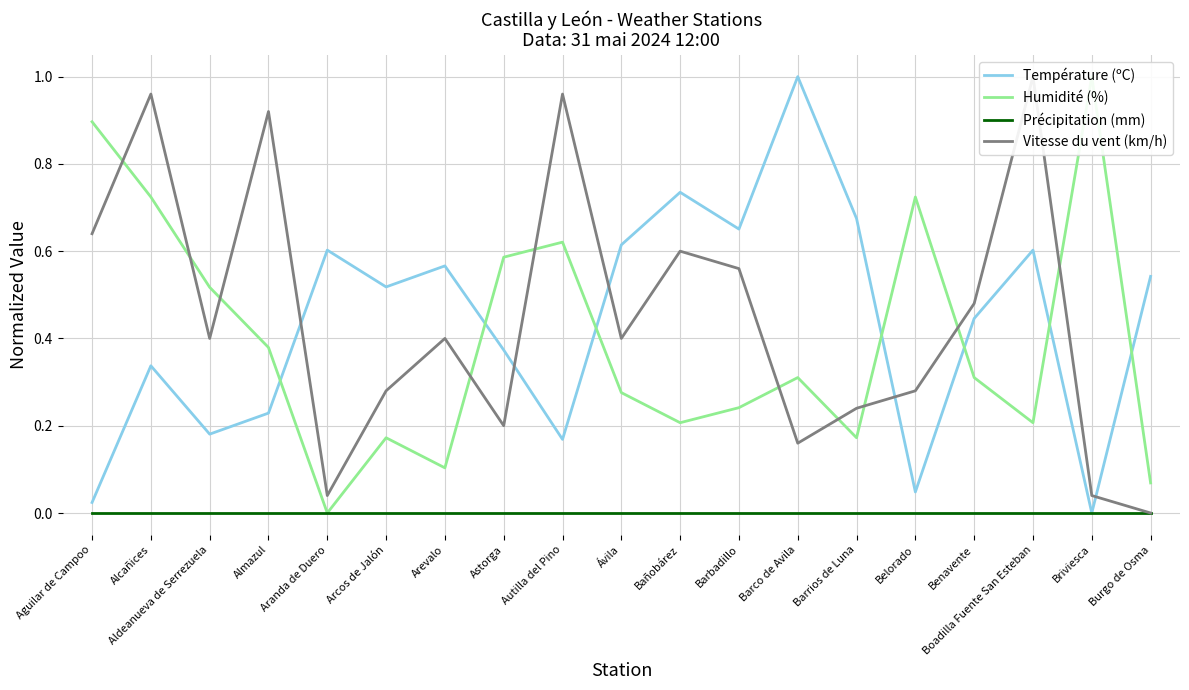

What is the average value of the Humidité (%) series?

0.4